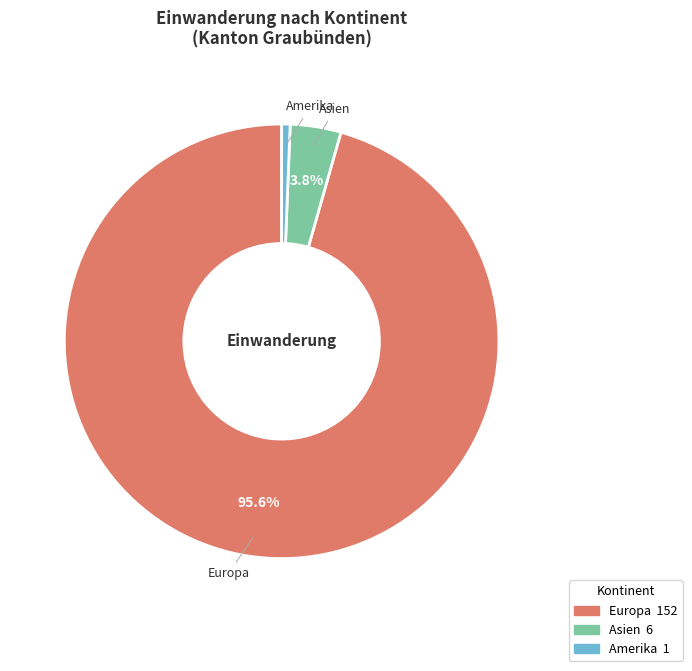

Is there a majority slice in this chart?

Yes